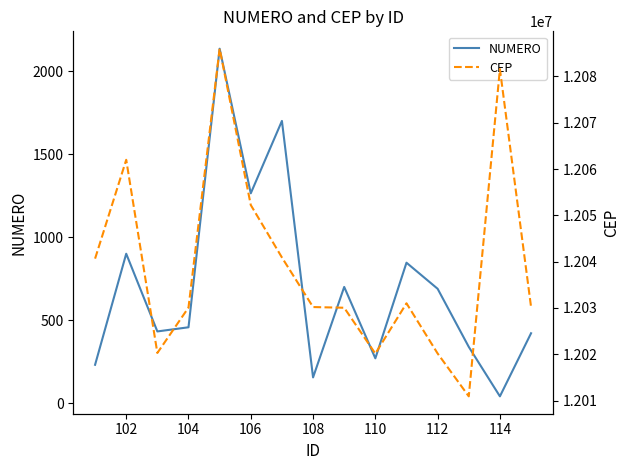

True or false: NUMERO has a value of 457 at 104.

True